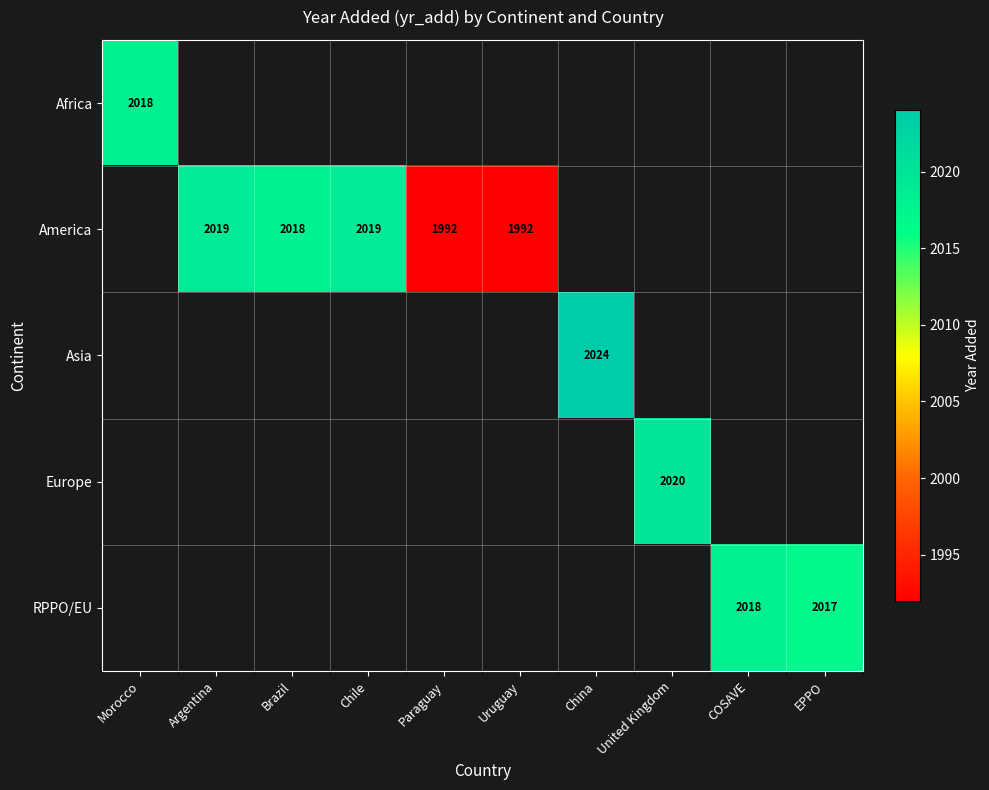

How many categories are shown in the chart?

10